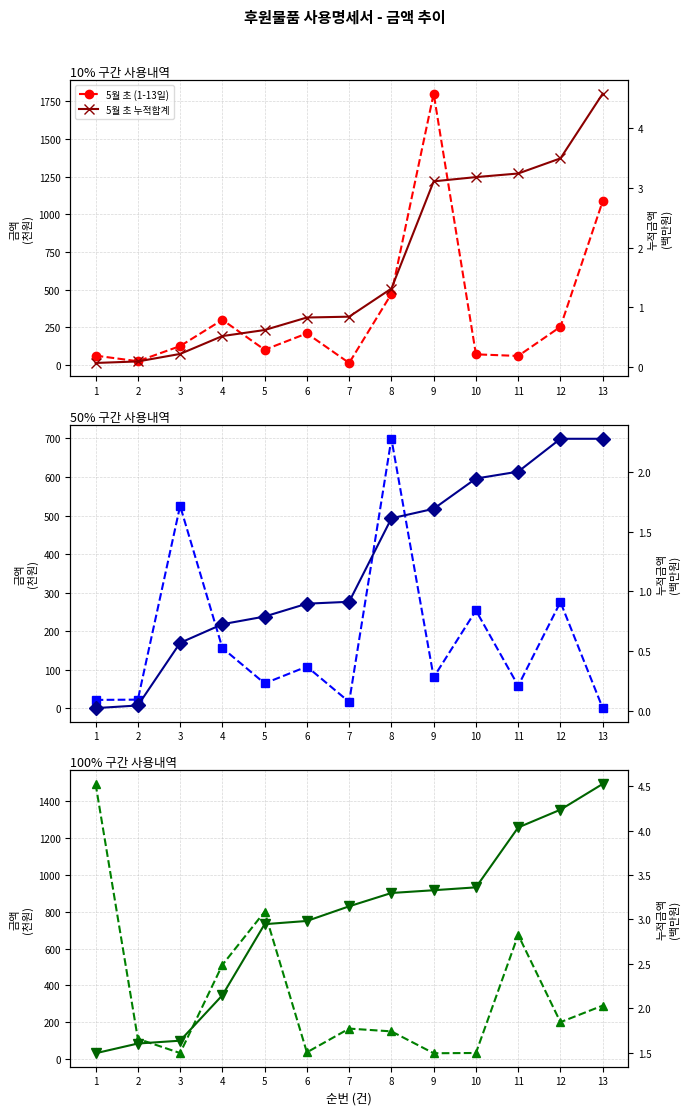

After their last crossing, which series has the higher values: 5월 중 누적합계 or 5월 중 (14-22일)?

5월 중 누적합계